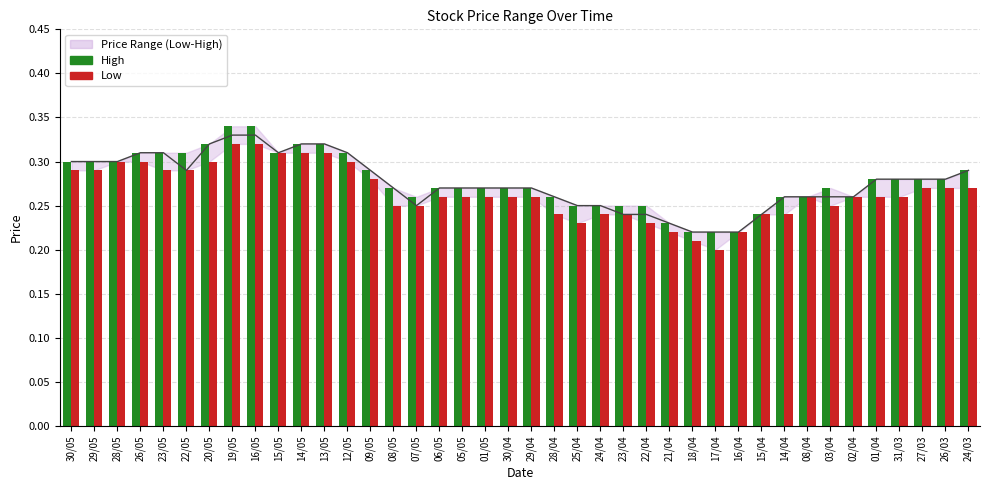

What is the label of the 12th bar from the left?

13/05